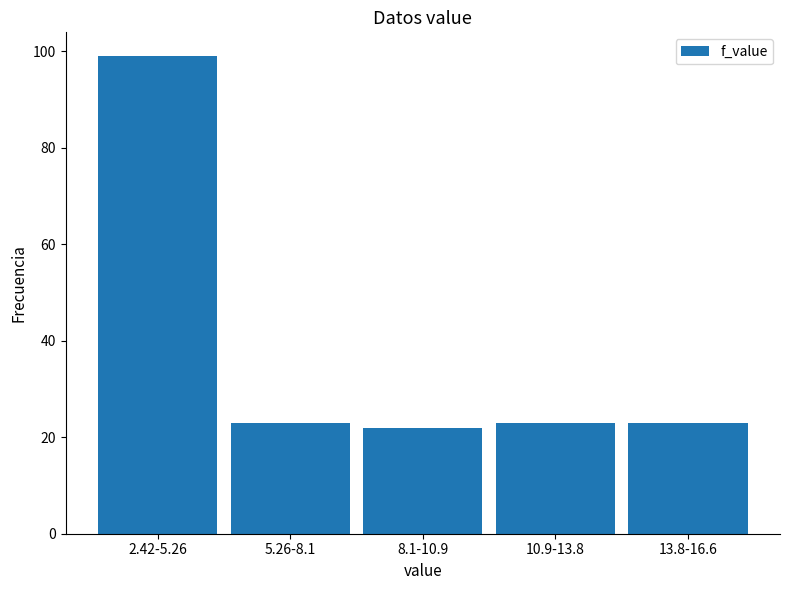

Reading left to right, extract all data points from this chart.

2.42-5.26=99	5.26-8.1=23	8.1-10.9=22	10.9-13.8=23	13.8-16.6=23